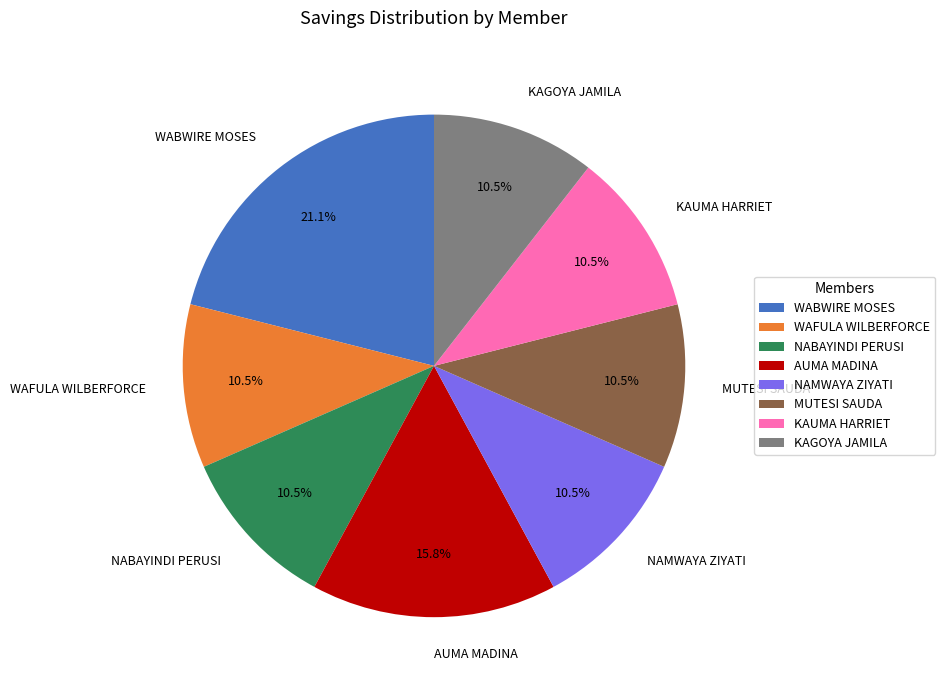

Is the sum of WABWIRE MOSES and NABAYINDI PERUSI greater than half?

No